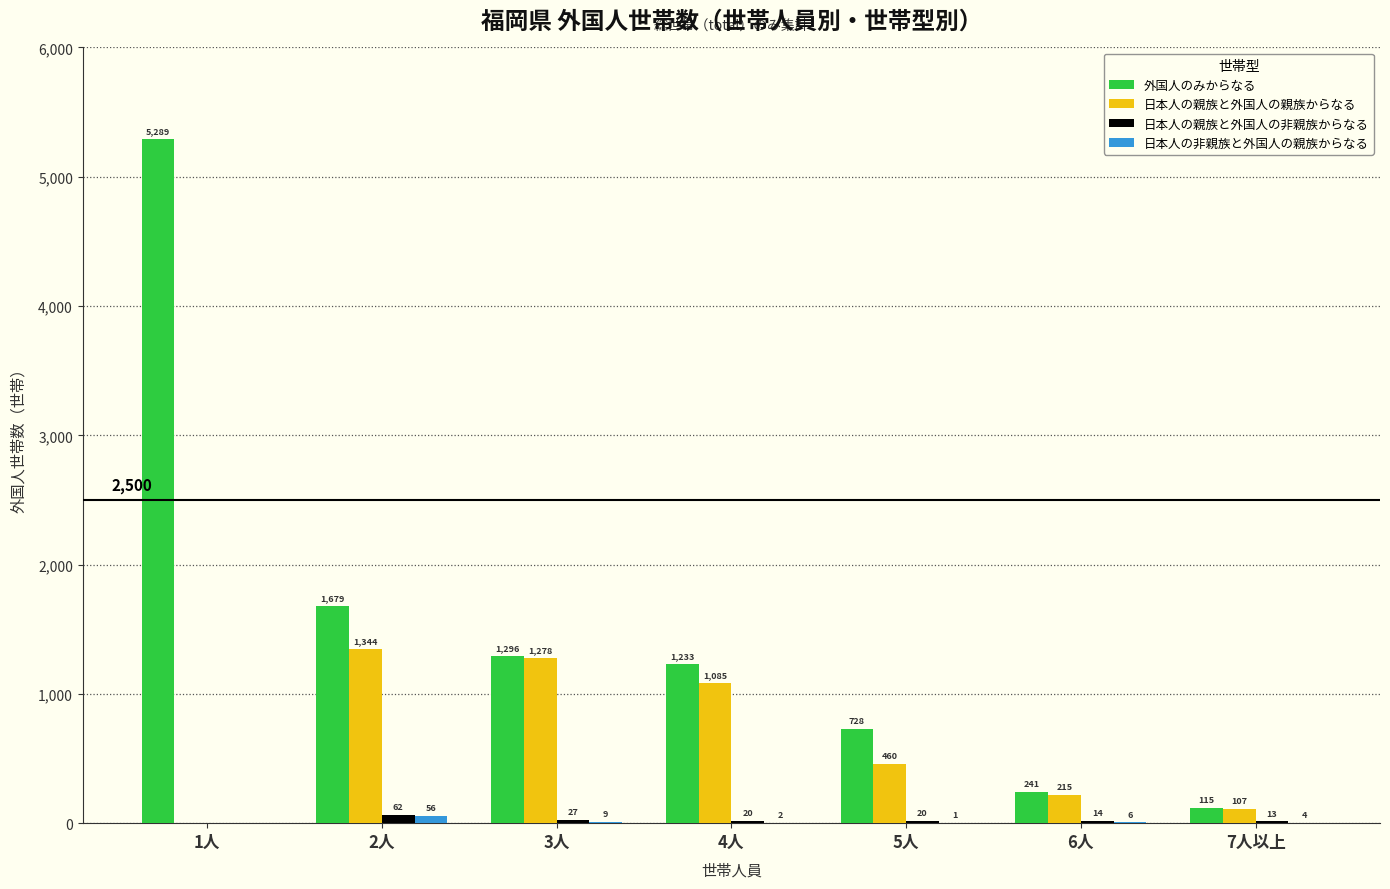

Between 1人 and 5人, which series saw the biggest shift?

外国人のみからなる